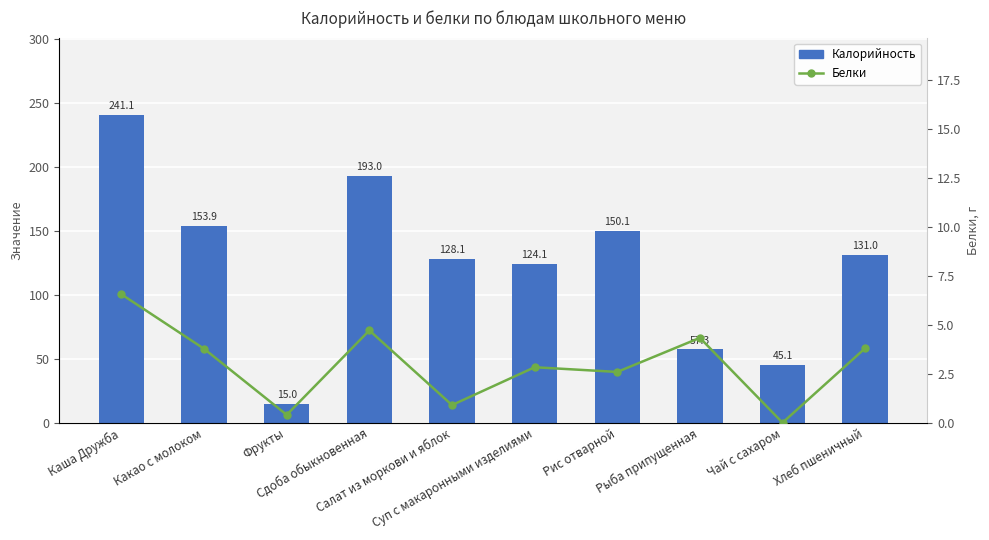

What is the label of the 10th bar from the right?

Каша Дружба